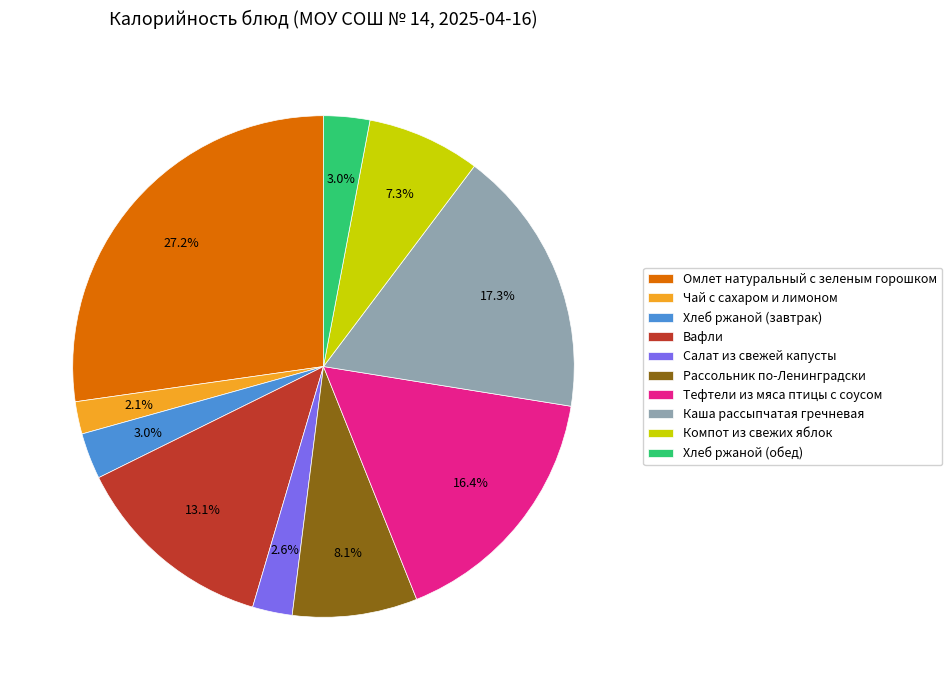

Does Вафли represent more than half of the total?

No